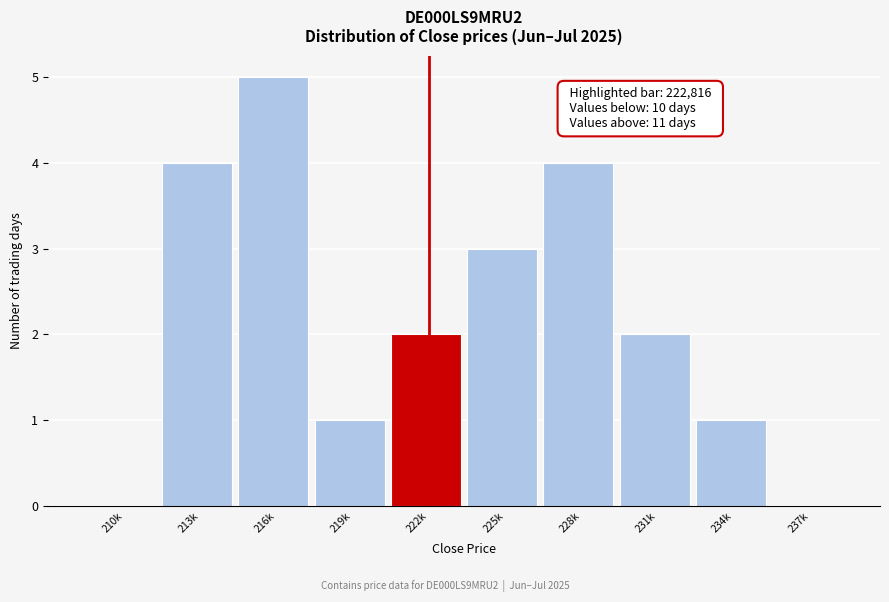

Reading left to right, transcribe all the data shown in this chart.

210k=0	213k=4	216k=5	219k=1	222k=2	225k=3	228k=4	231k=2	234k=1	237k=0